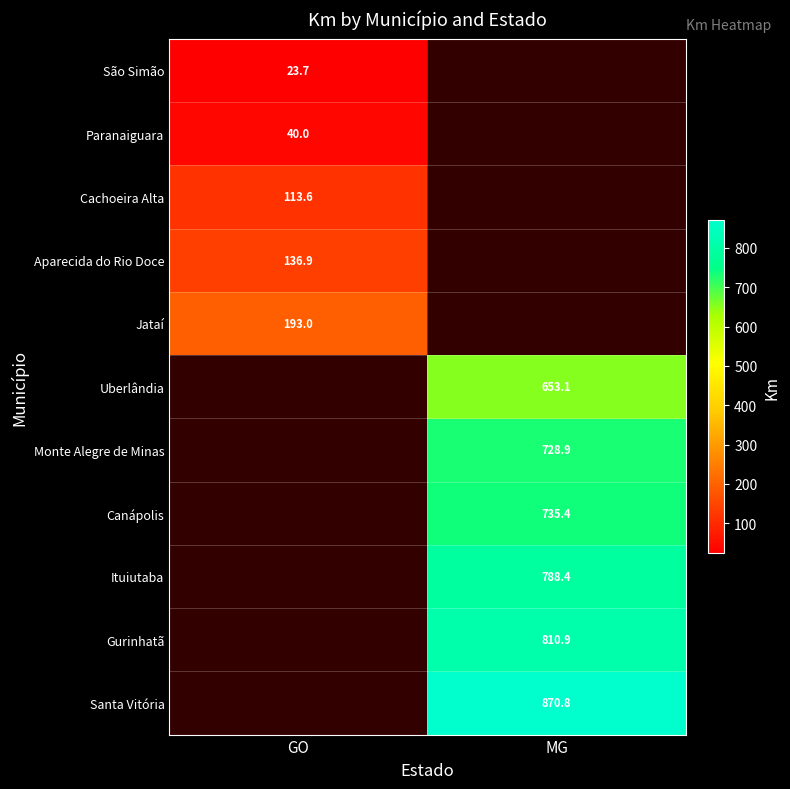

At which category does the chart reach its peak across all series?

MG